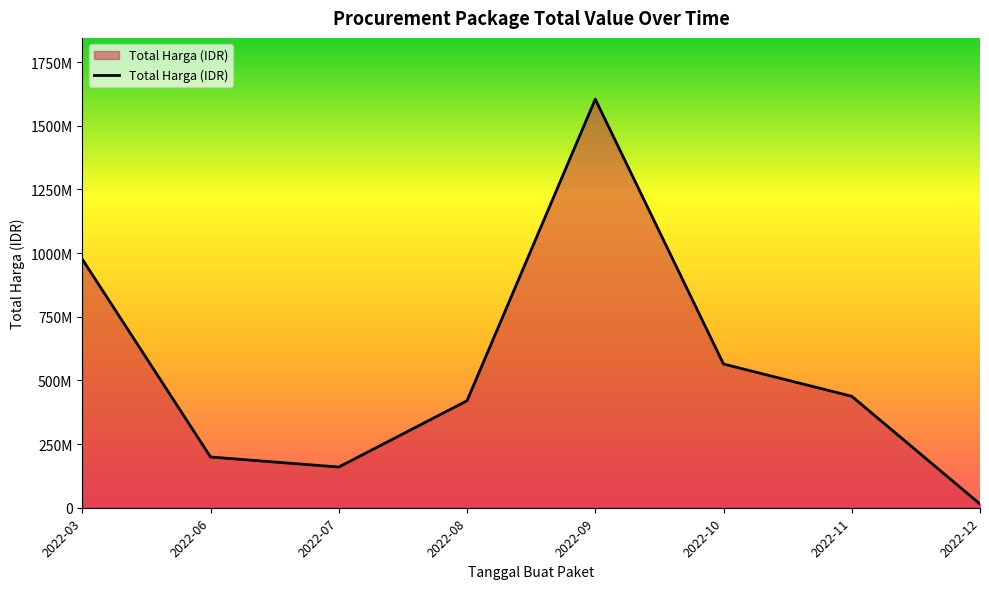

Is this an area chart (filled region under the line)?

Yes